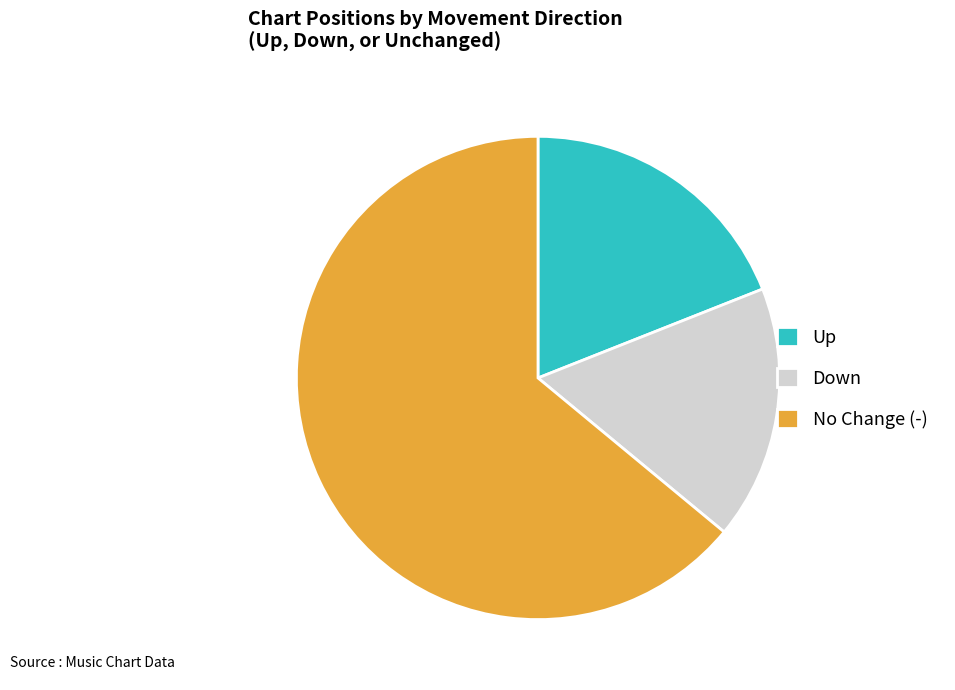

Between Up and Down, which is larger?

Up